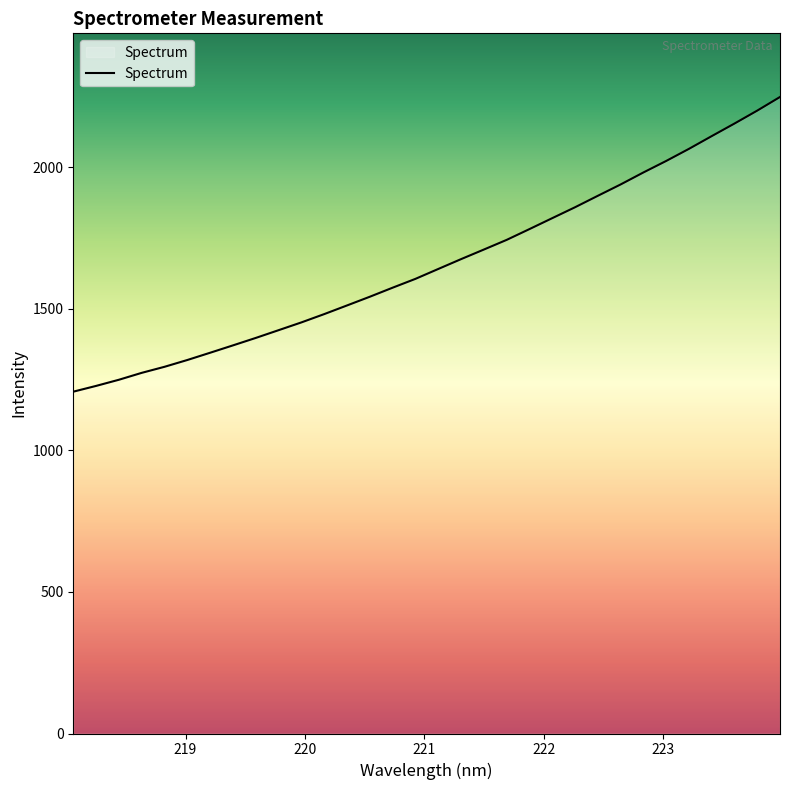

What is the minimum value shown in the chart?

1207.8